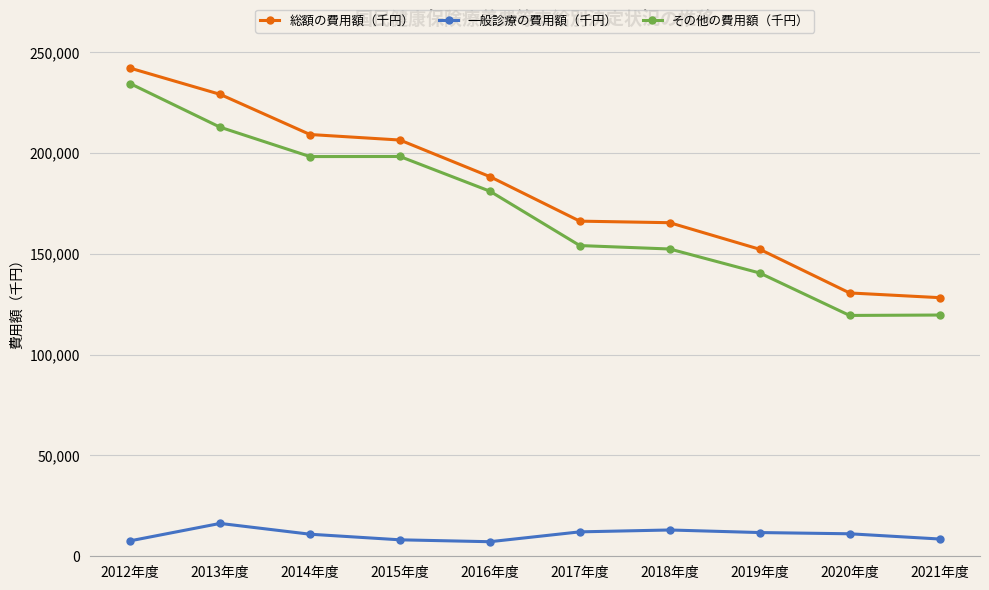

What is the spread (max minus min) of values at 2021年度?

119682